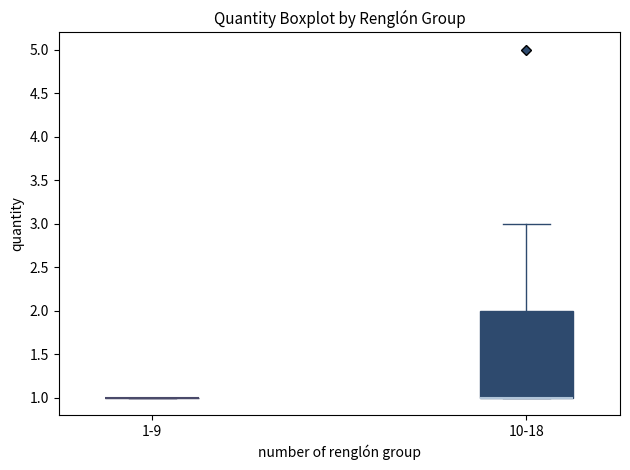

Reading left to right, read every box against the y-axis: the position of its median line, the range the box covers, and the ends of its whiskers. The values are not printed on the chart, so give them approximately, as read against the axis.

1-9: box collapsed to a line at 1, whiskers 1 to 1
10-18: median 1 (drawn on the box's lower edge), box 1 to 2, whiskers 1 to 3